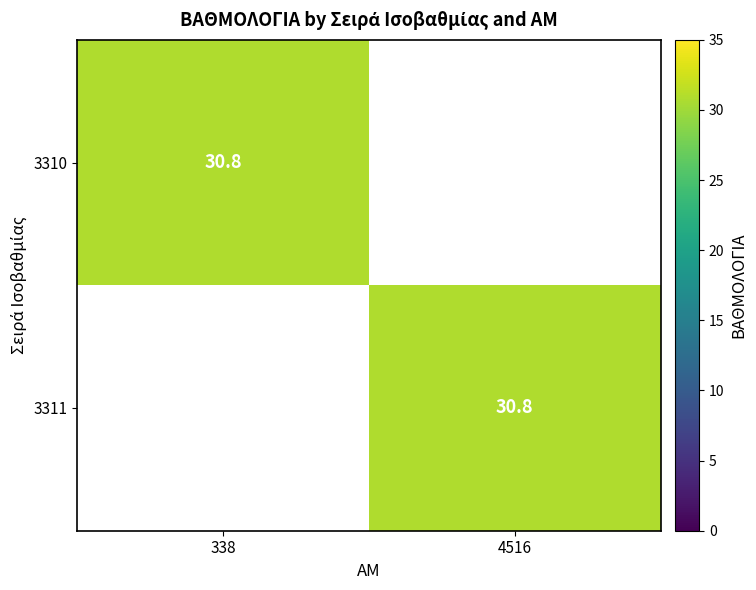

The value of 3310 at 338 is 30.8. True or false?

True